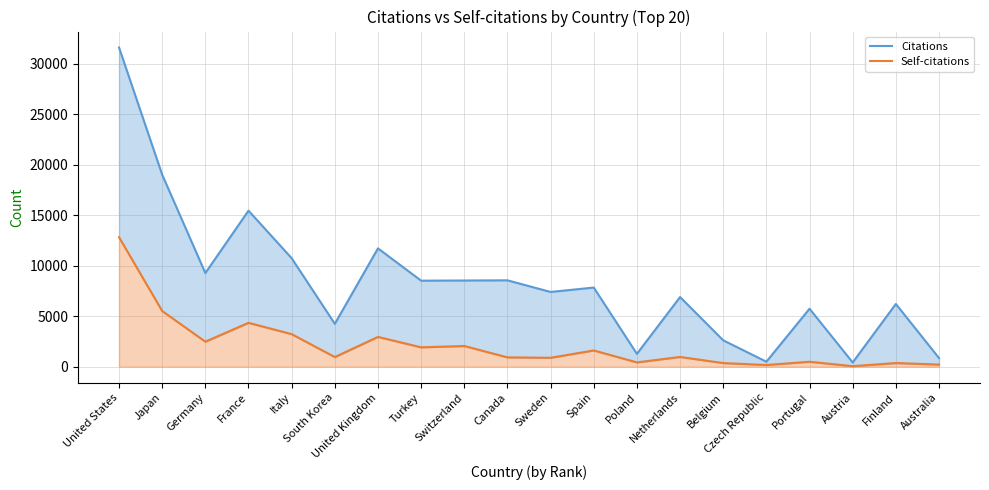

The value of Self-citations at Spain is 1607. True or false?

True